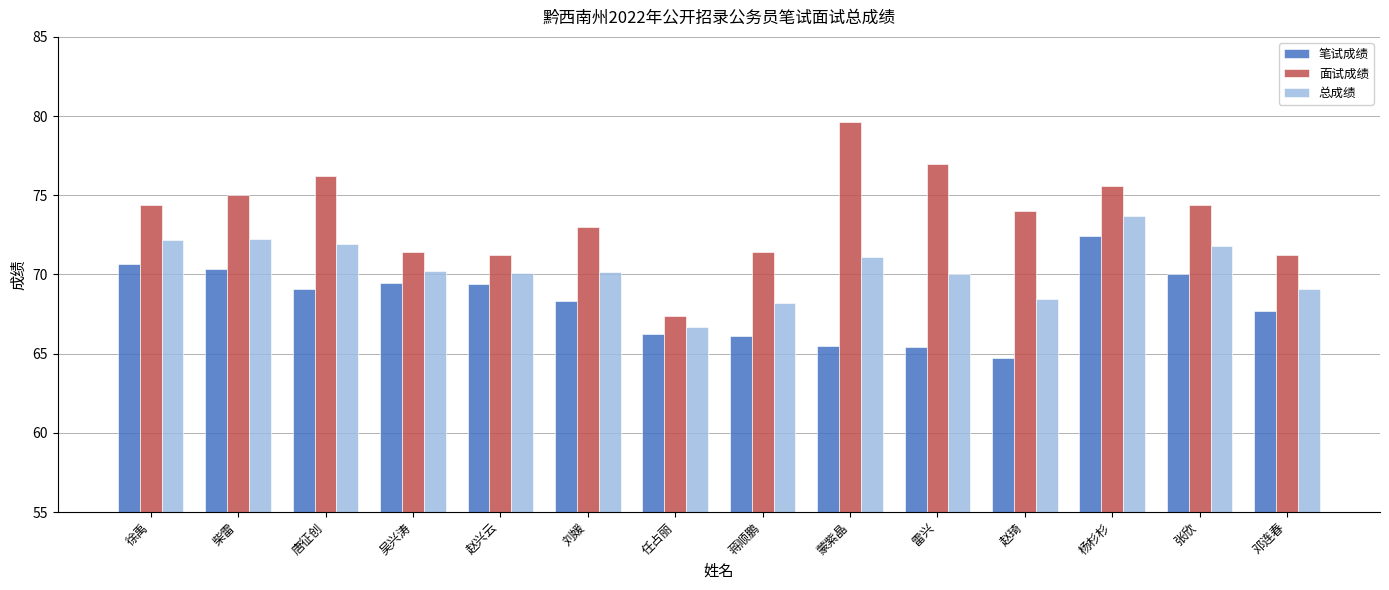

Does the chart contain any negative values?

No